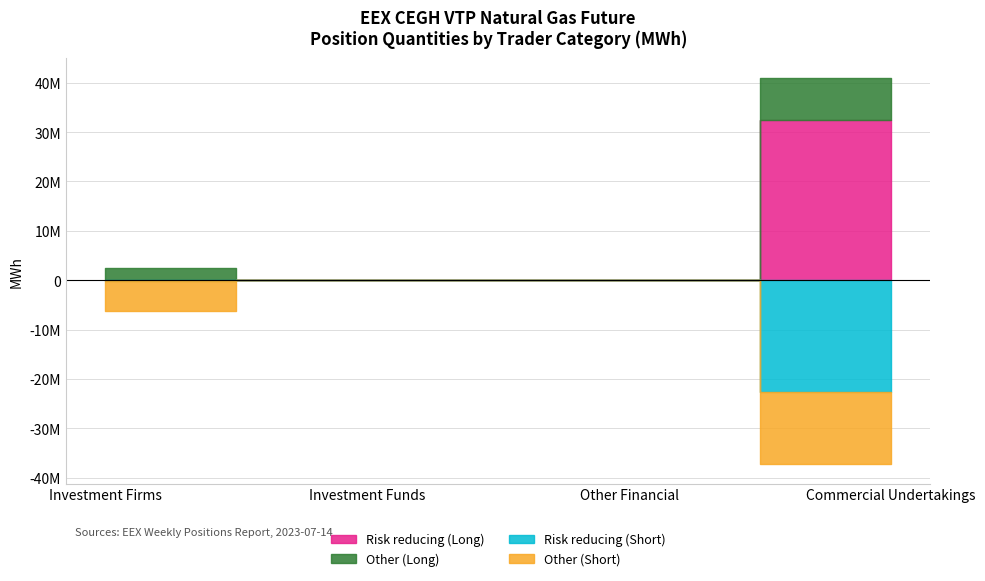

Read the Risk reducing (Short) value at Commercial Undertakings.

22617203